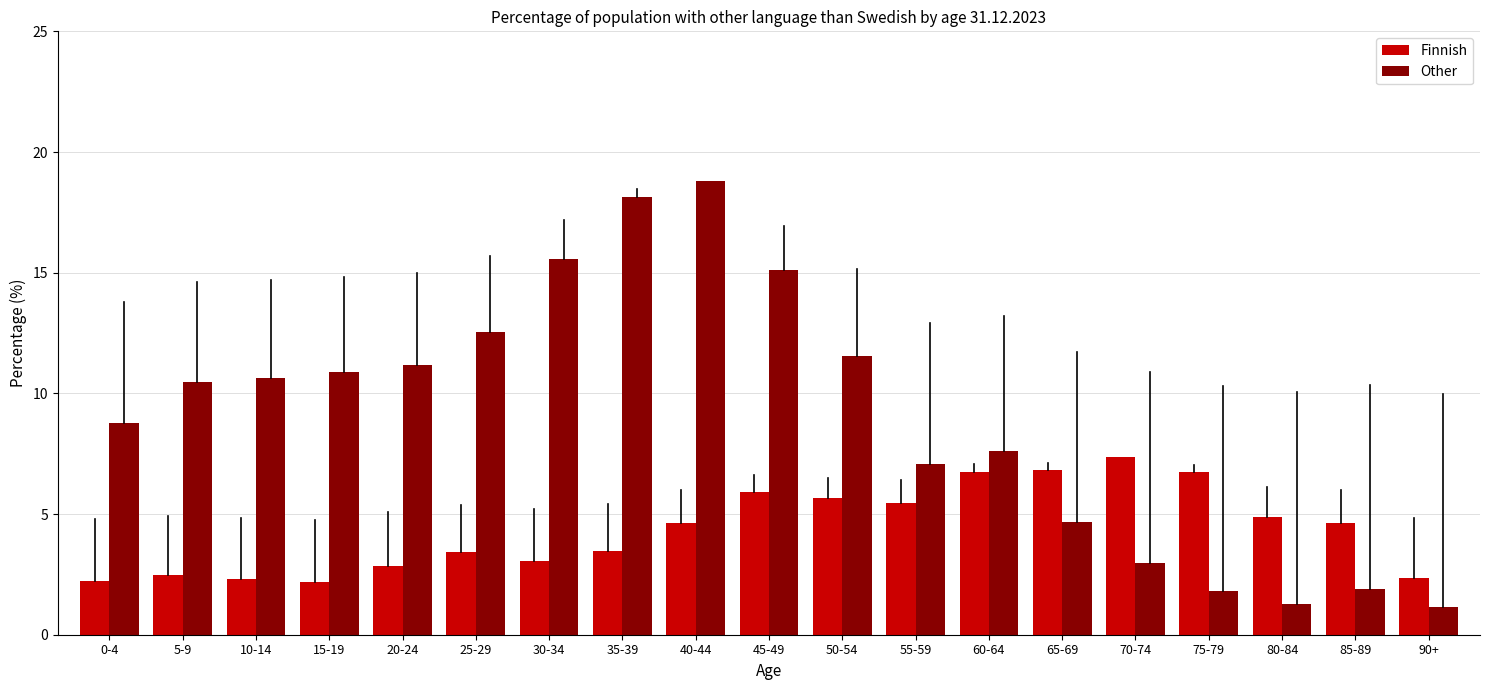

Does the chart contain stacked bars?

No